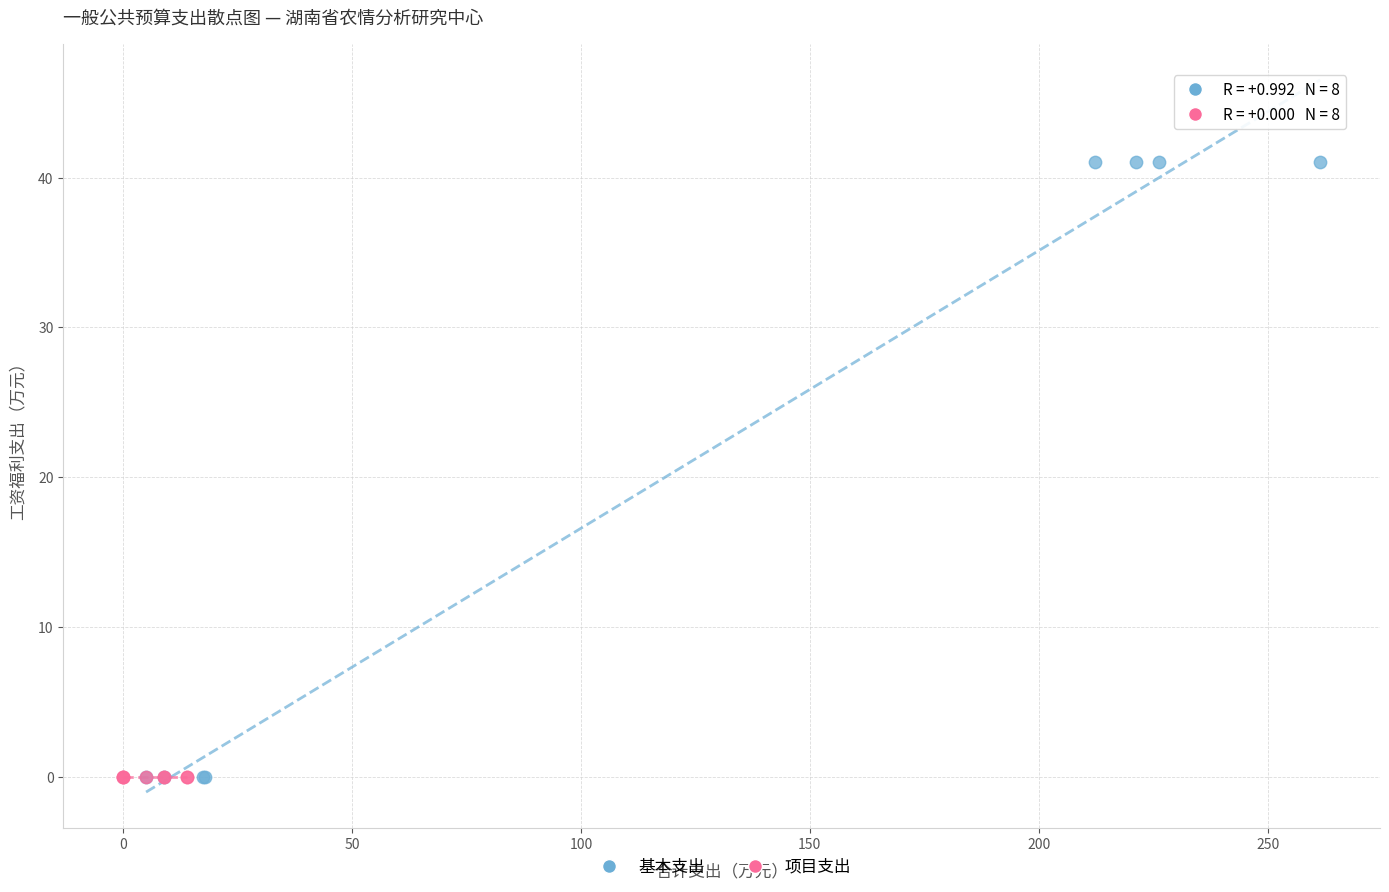

Which series reaches the maximum Y coordinate?

基本支出